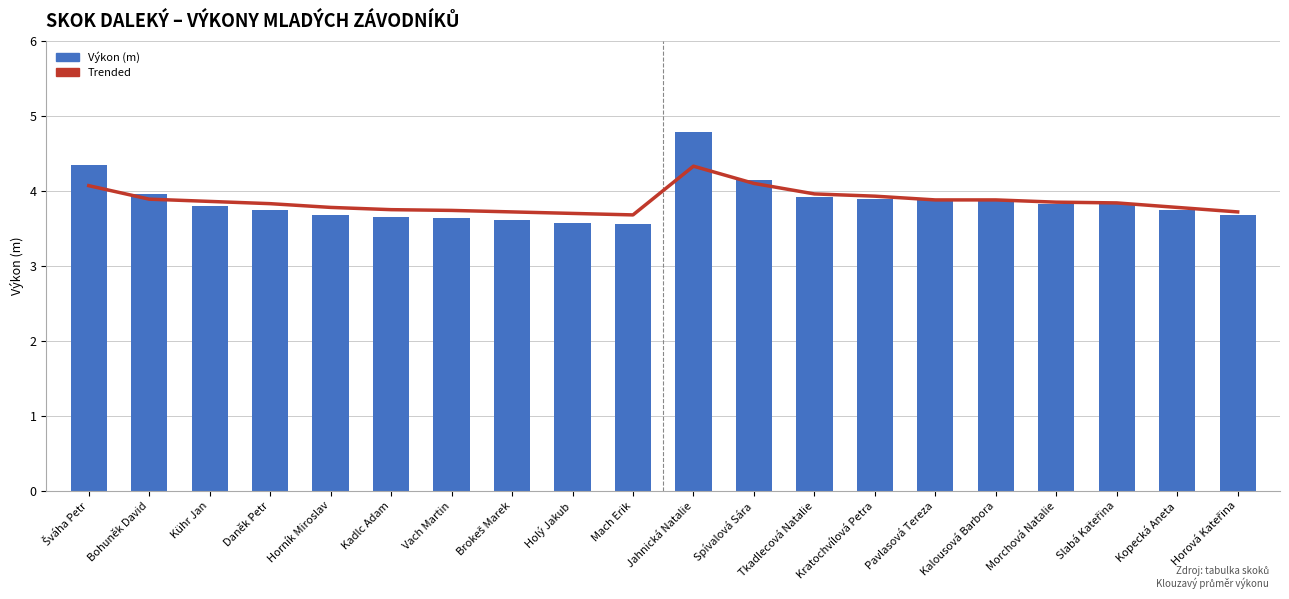

The Trended series shows 4.1 at Šváha Petr. True or false?

True